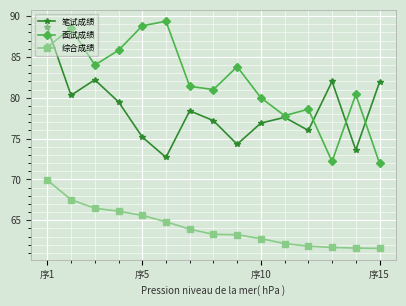

Rank the series by their maximum value, from lowest to highest.

综合成绩, 笔试成绩, 面试成绩